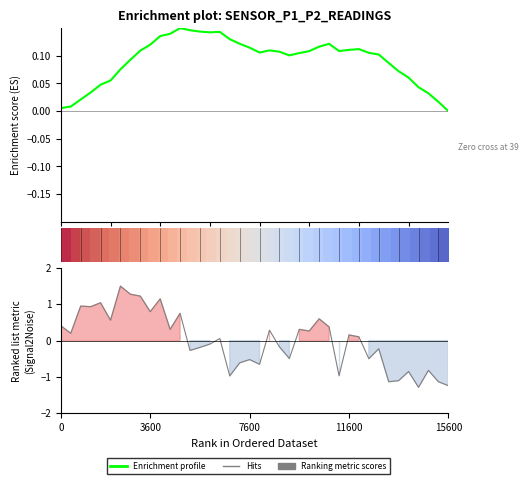

In Enrichment profile, how many points are lower than both neighbors (excluding endpoints)?

4